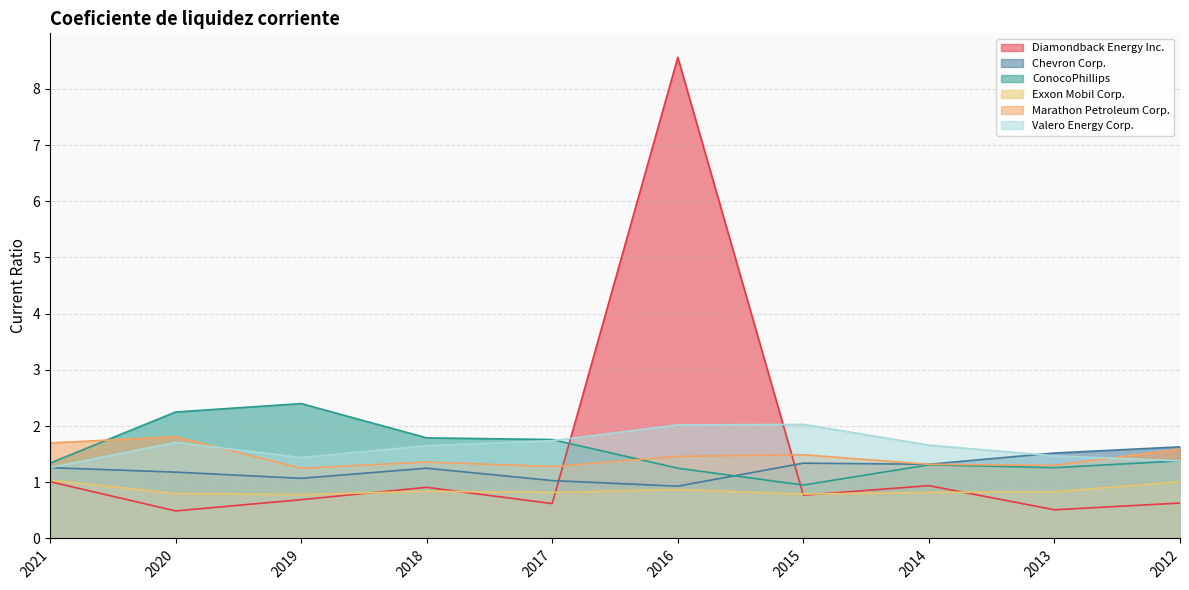

What is the difference between the Valero Energy Corp. values at 2021 and 2017?

0.5